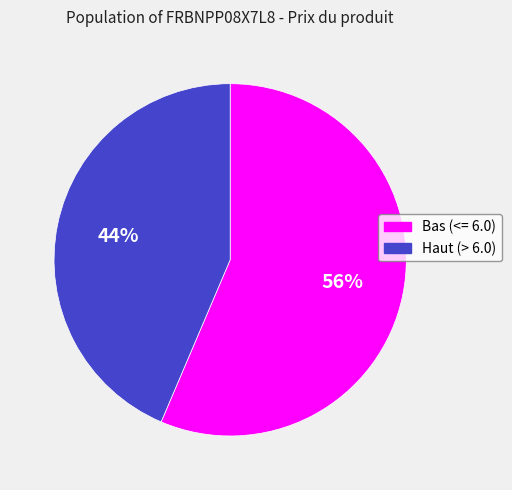

Do Bas (<= 6.0) and Haut (> 6.0) together represent more than half of the pie?

Yes